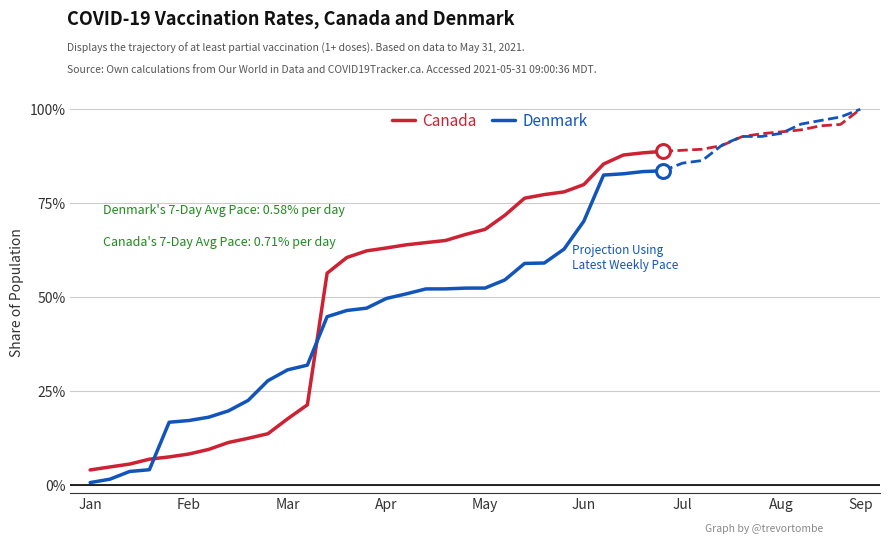

Read the Canada value at May.

68.0